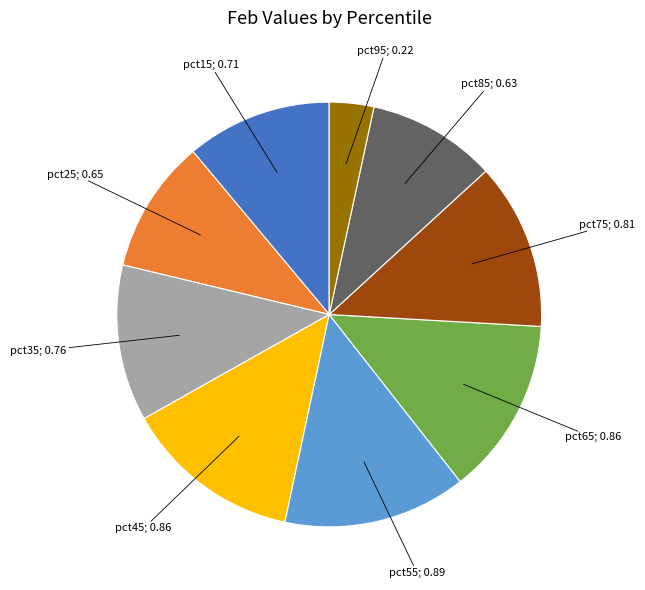

Is there any slice that represents more than half of the pie?

No